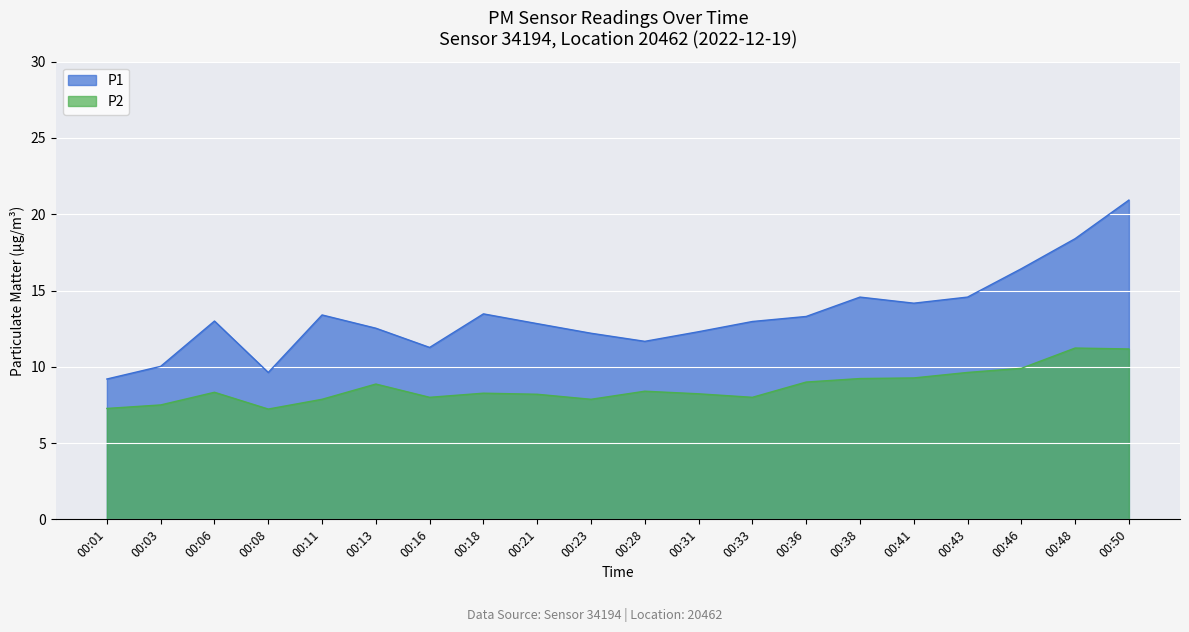

The P2 series shows 7.9 at 00:23. True or false?

True